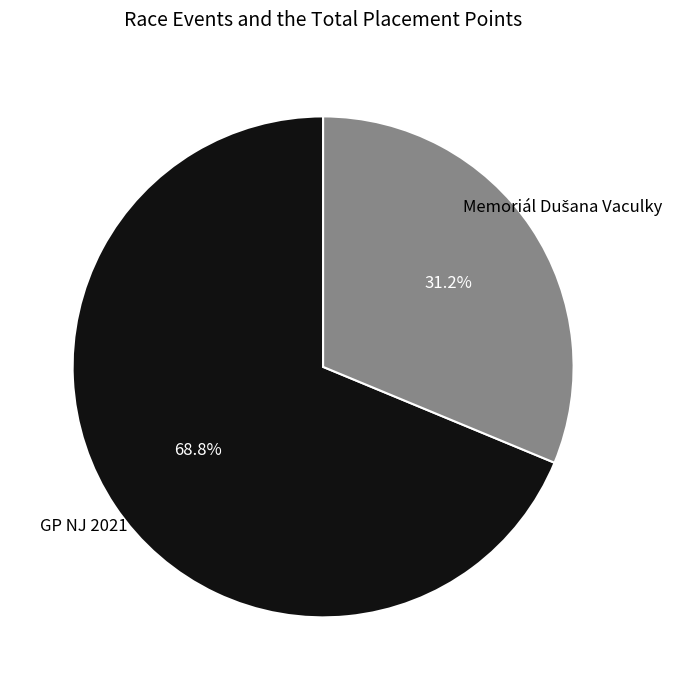

Does any single category account for the majority?

Yes